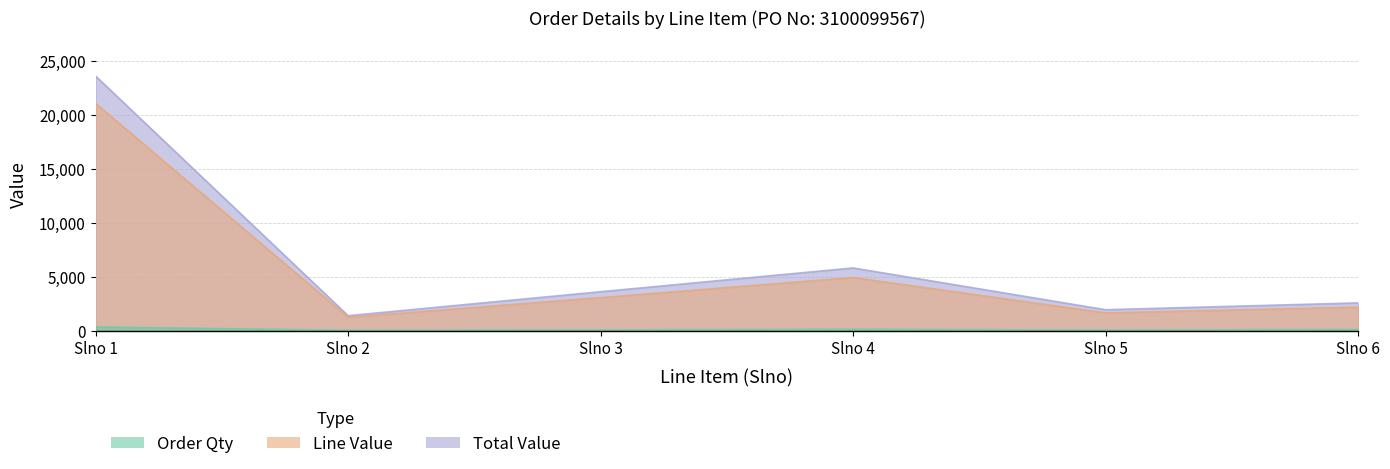

True or false: Total Value has more than 2 interior local peaks.

False